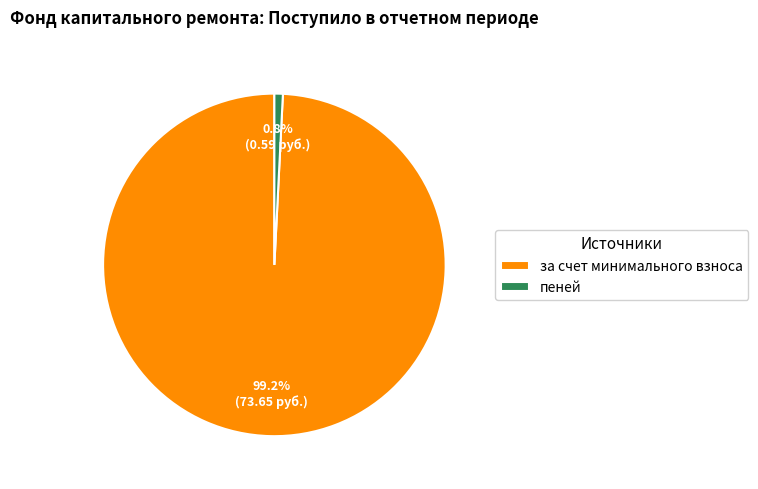

How many segments does this pie chart have?

2